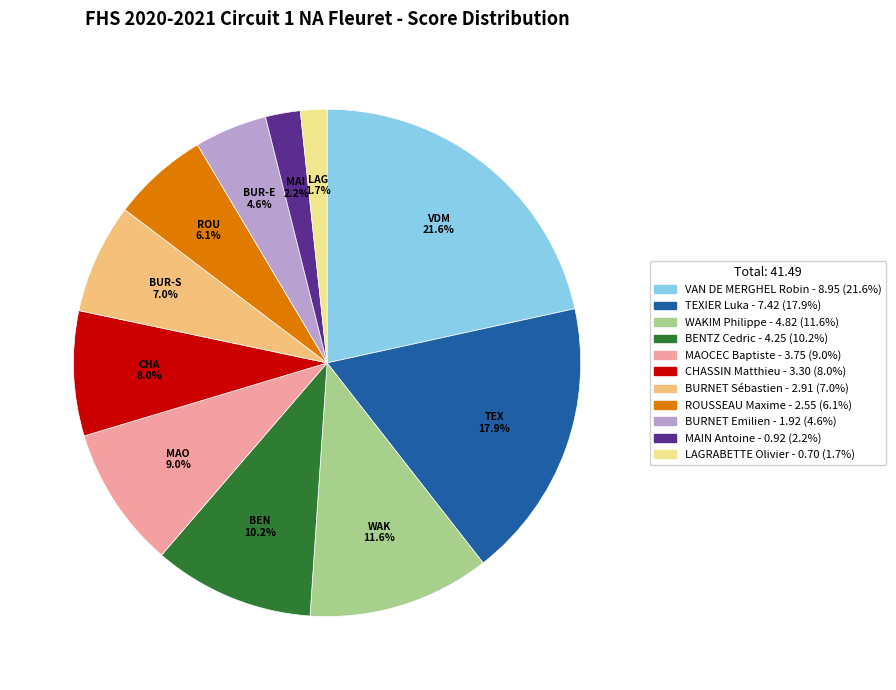

Is there any slice that represents more than half of the pie?

No